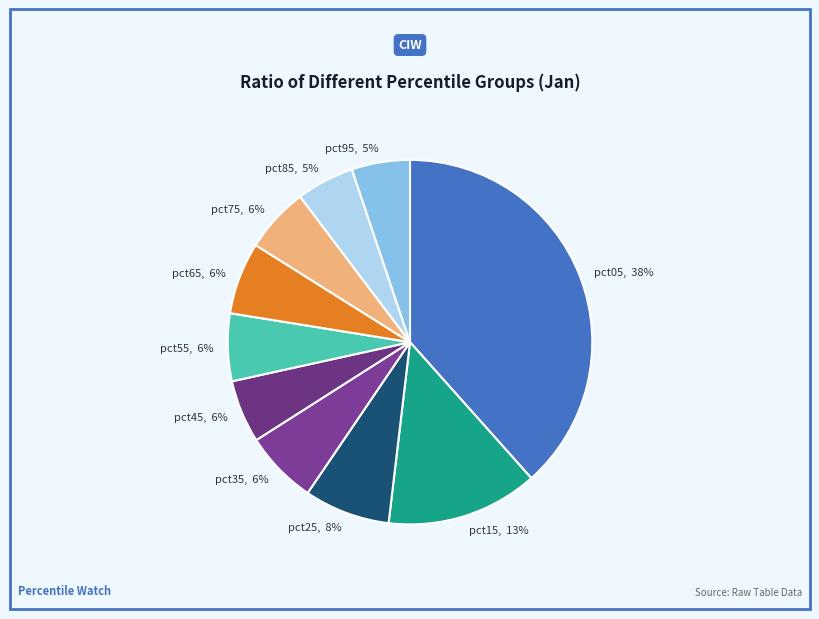

Is the sum of pct95 and pct35 greater than half?

No